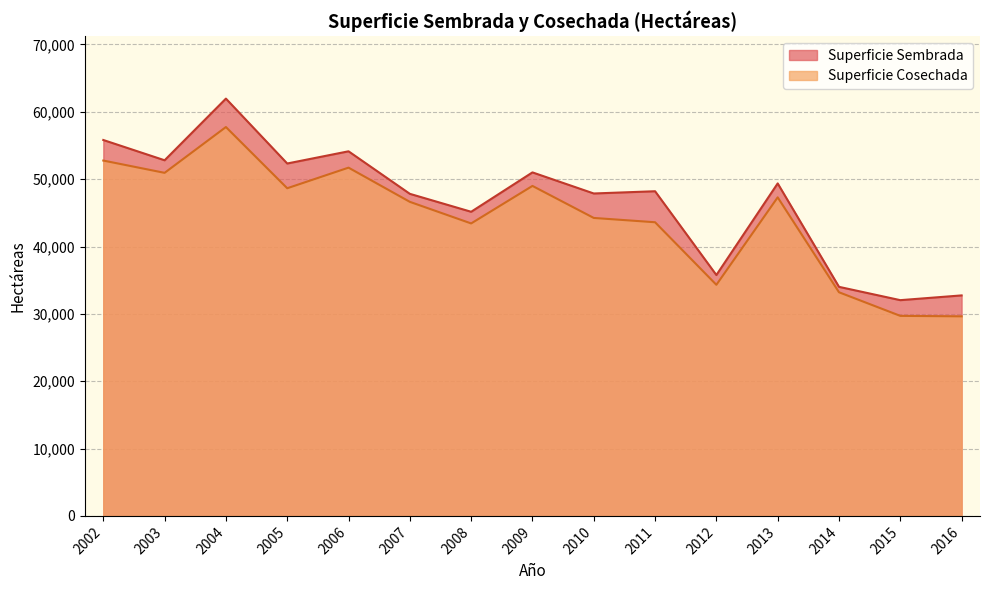

Where is the first local minimum for Superficie Sembrada?

2003